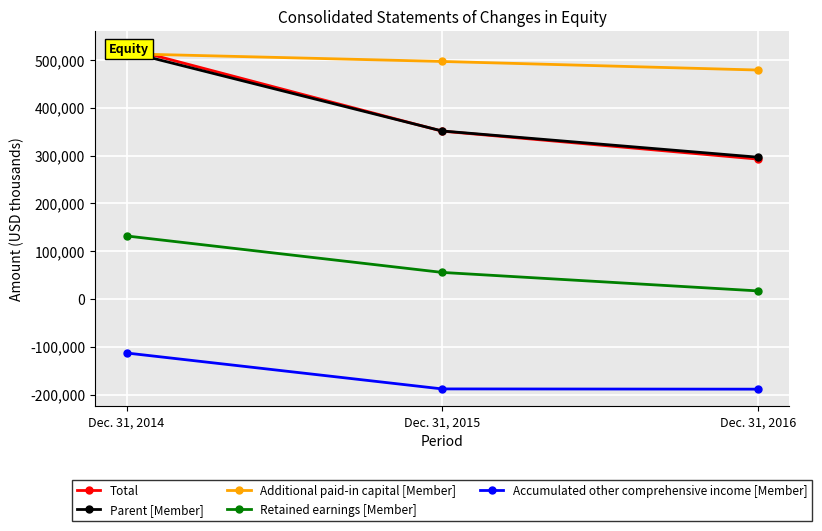

Is it true that Parent [Member] equals 296817 at Dec. 31, 2016?

True